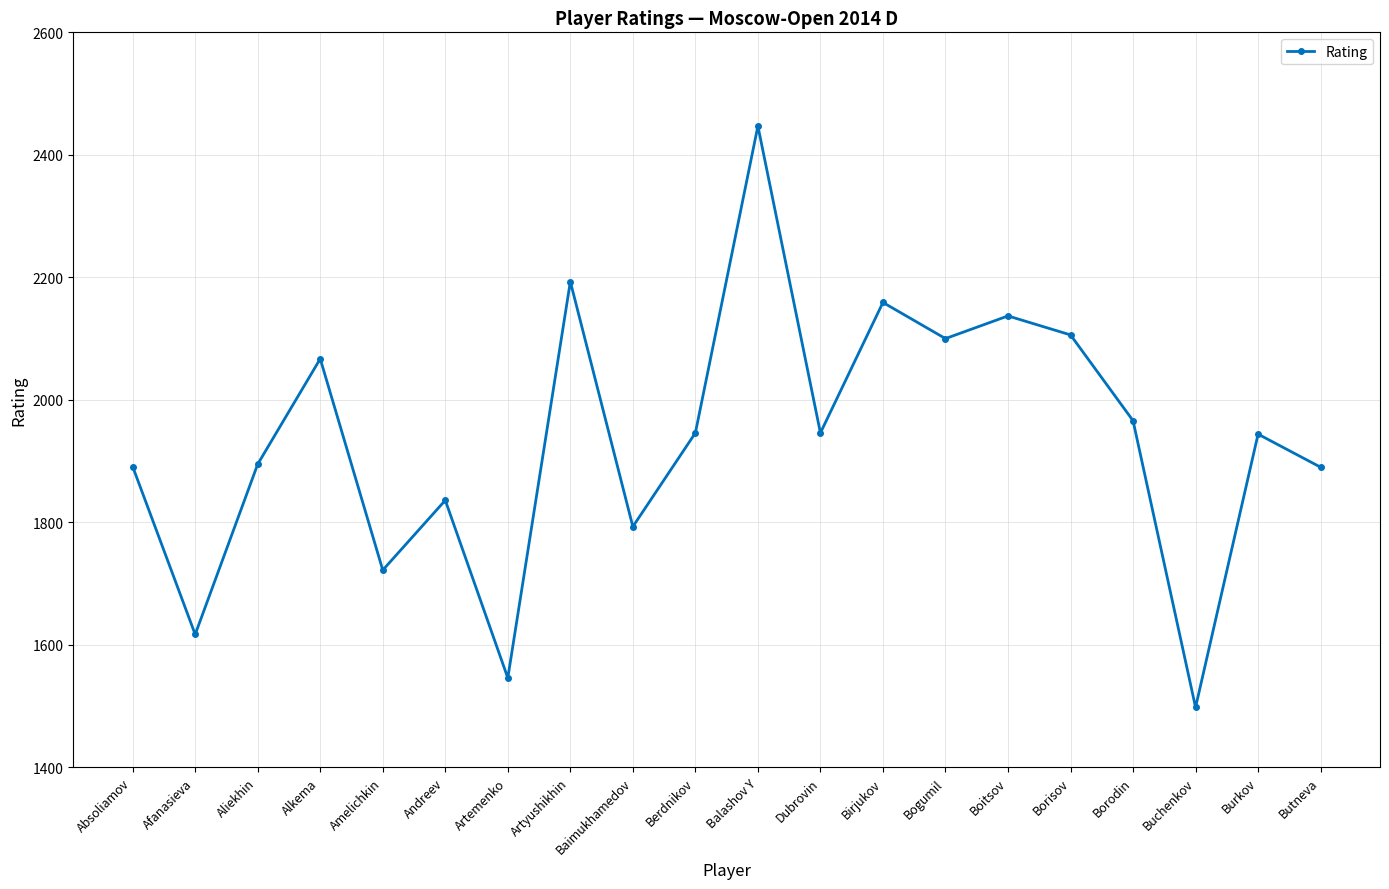

Approximately how many times larger is the value at Alkema compared to Borisov?

1.0